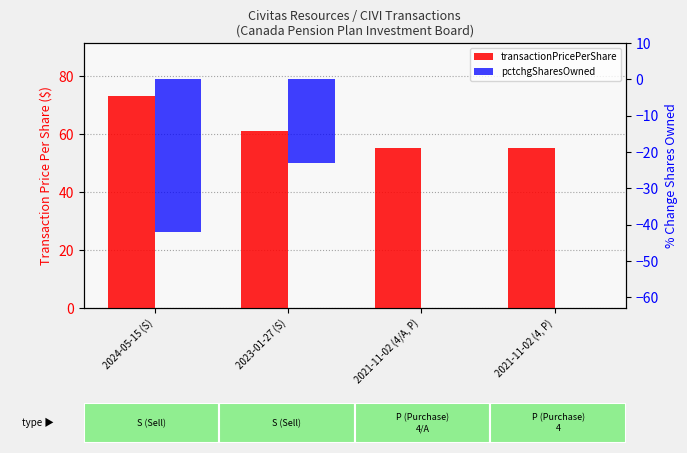

Reading left to right, extract all data points from this chart.

transactionPricePerShare: 2024-05-15 (S)=73.2	2023-01-27 (S)=61.0	2021-11-02 (4/A, P)=55.4	2021-11-02 (4, P)=55.4
pctchgSharesOwned: 2024-05-15 (S)=-42.0	2023-01-27 (S)=-23.0	2021-11-02 (4/A, P)=0.0	2021-11-02 (4, P)=0.0